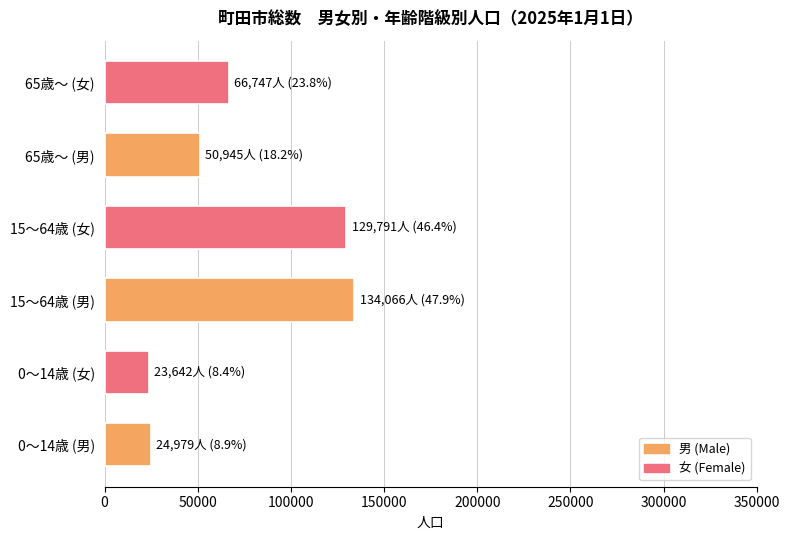

Does the chart contain any negative values?

No